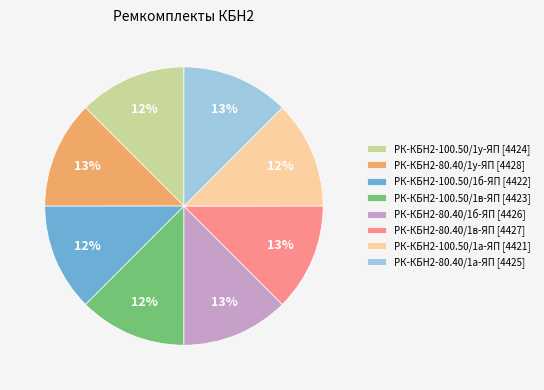

The РК-КБН2-100.50/1у-ЯП slice represents 1% of the pie. True or false?

False